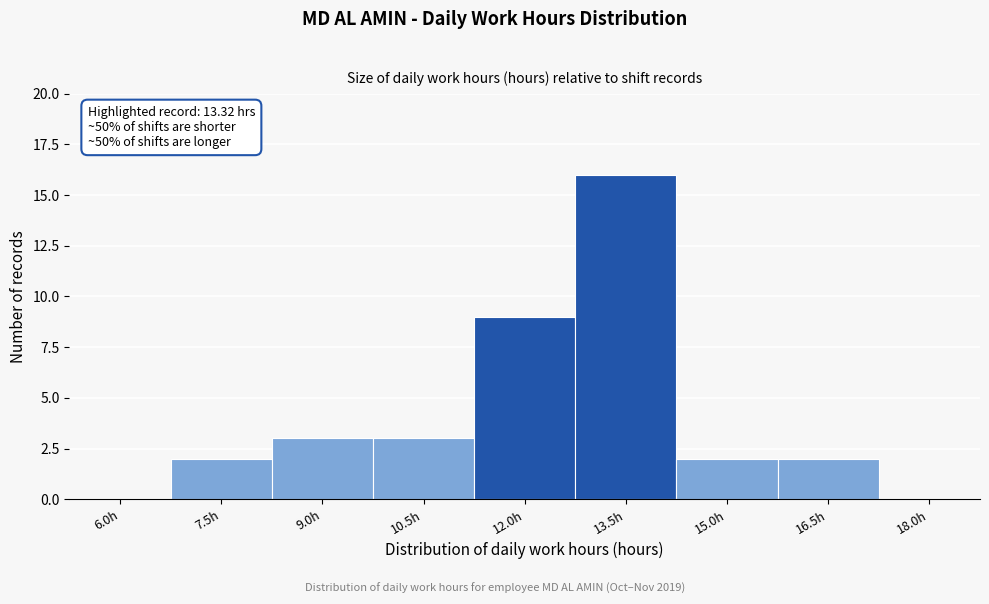

Reading left to right, extract all data points from this chart.

6.0h=0	7.5h=2	9.0h=3	10.5h=3	12.0h=9	13.5h=16	15.0h=2	16.5h=2	18.0h=0